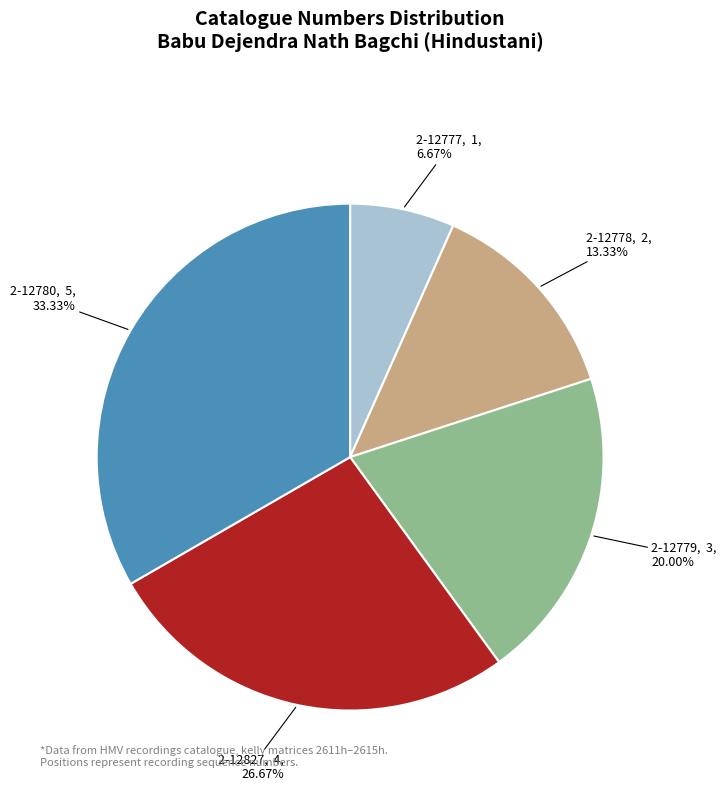

To the nearest percent, what is the average slice percentage?

20%